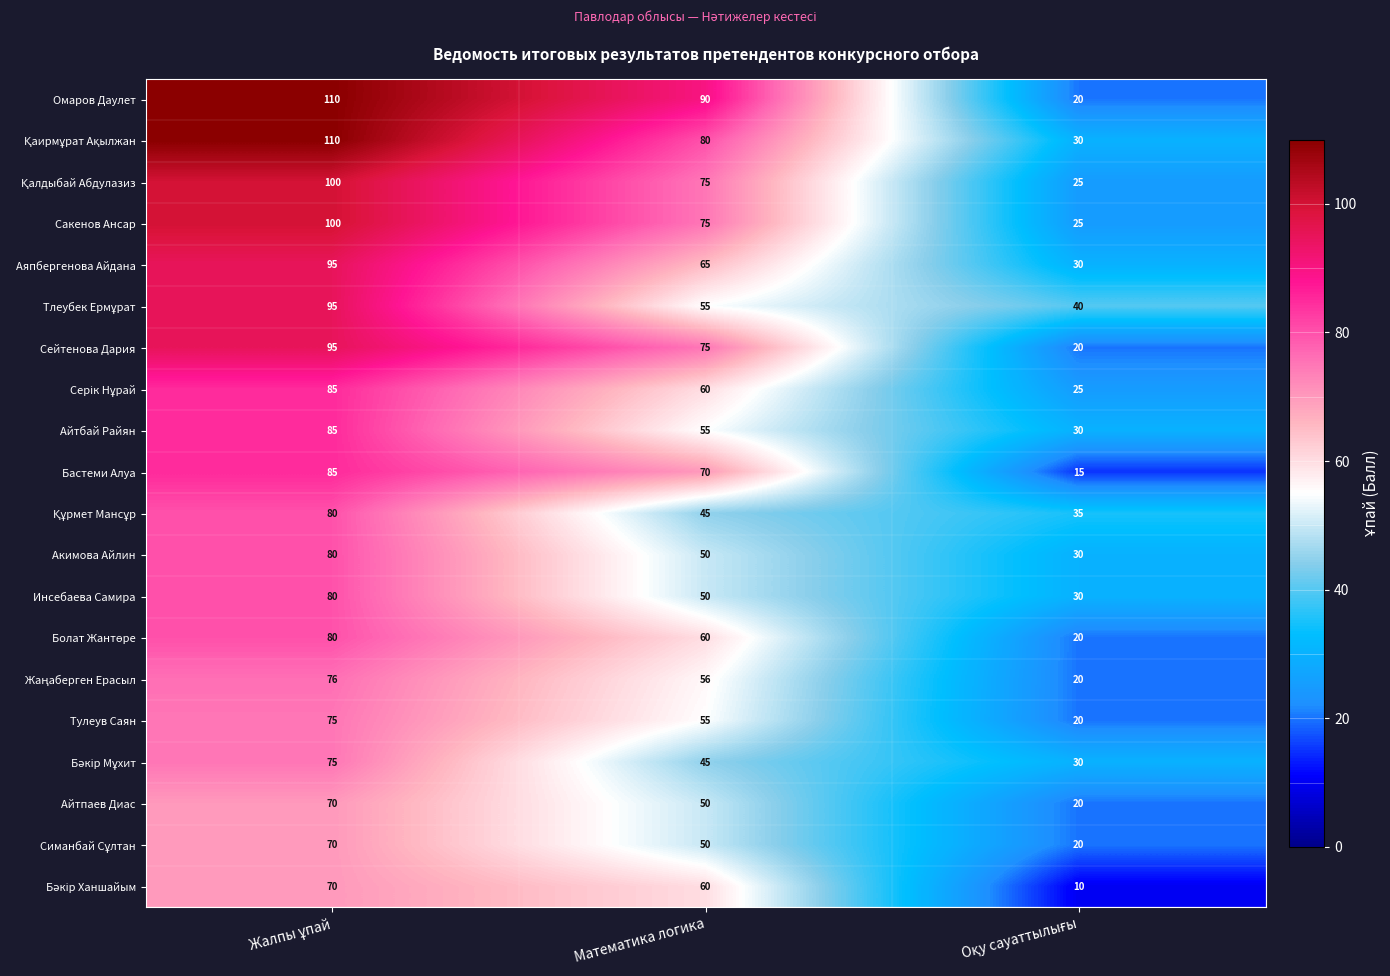

The Тулеув Саян series shows 55 at Математика логика. True or false?

True